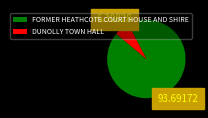

What is the smallest slice in the pie chart?

DUNOLLY TOWN HALL